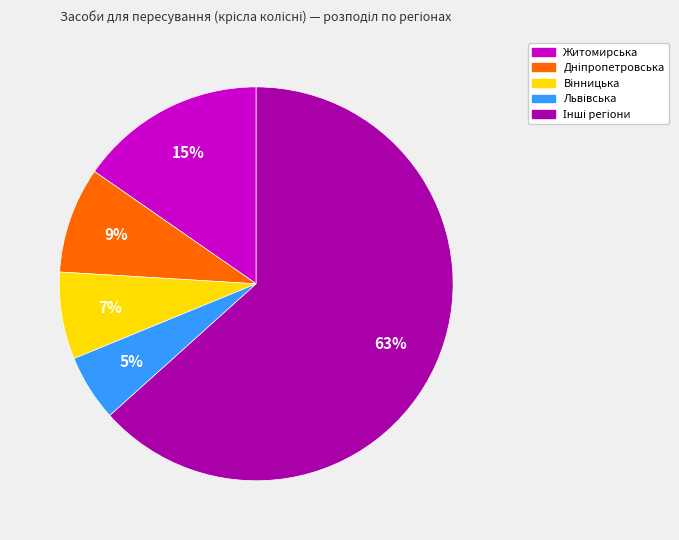

To the nearest percent, what is the average slice percentage?

20%